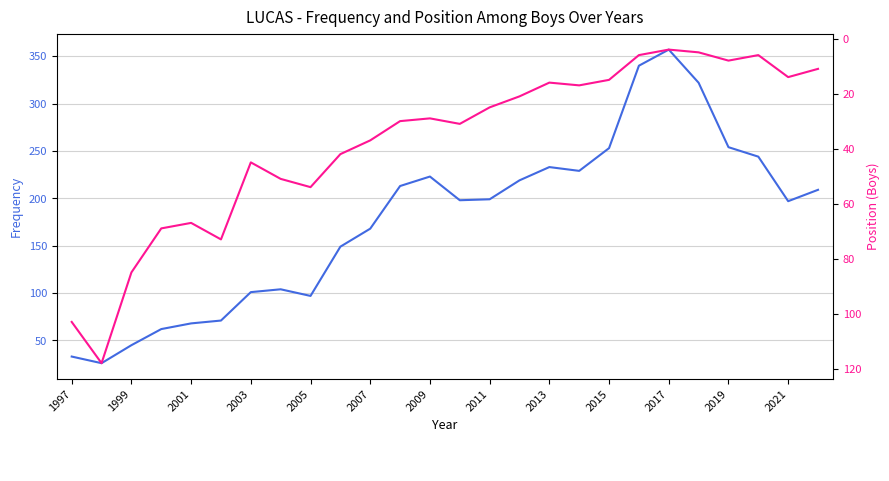

Does the chart display data point markers on the line(s)?

No